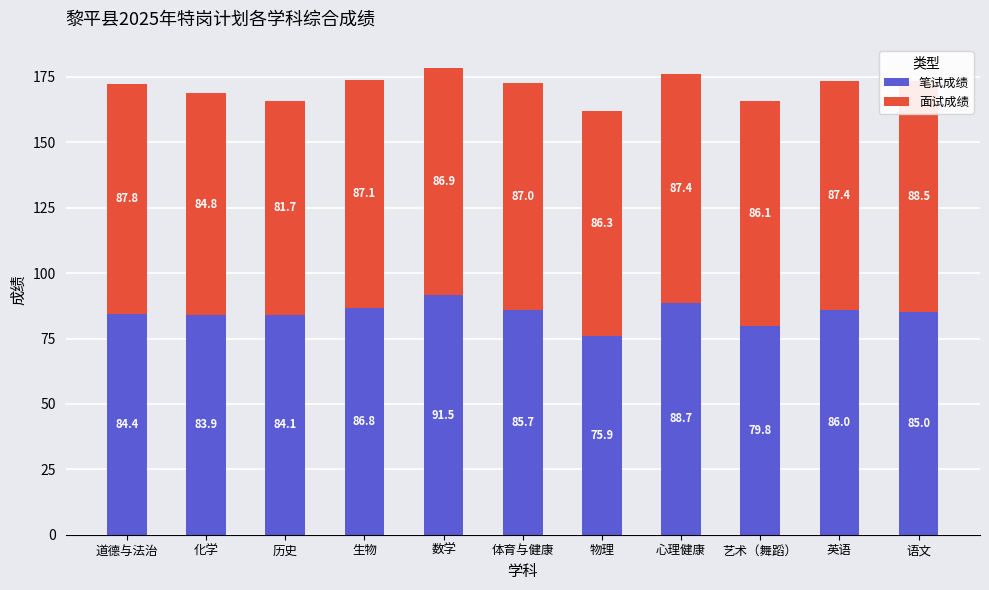

What is the highest value of the 面试成绩 series?

88.5